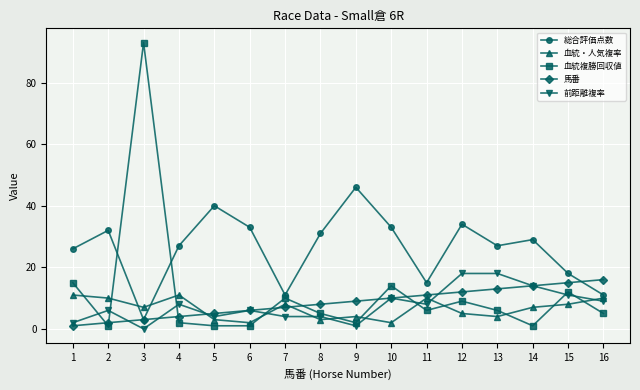

In 総合評価点数, how many points are lower than both neighbors (excluding endpoints)?

4